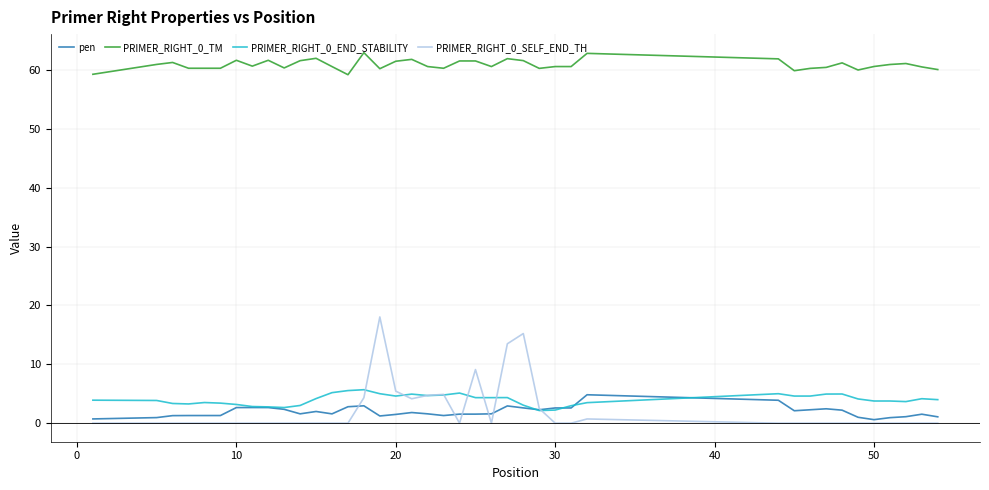

What is the sum of all PRIMER_RIGHT_0_TM values?

2436.0